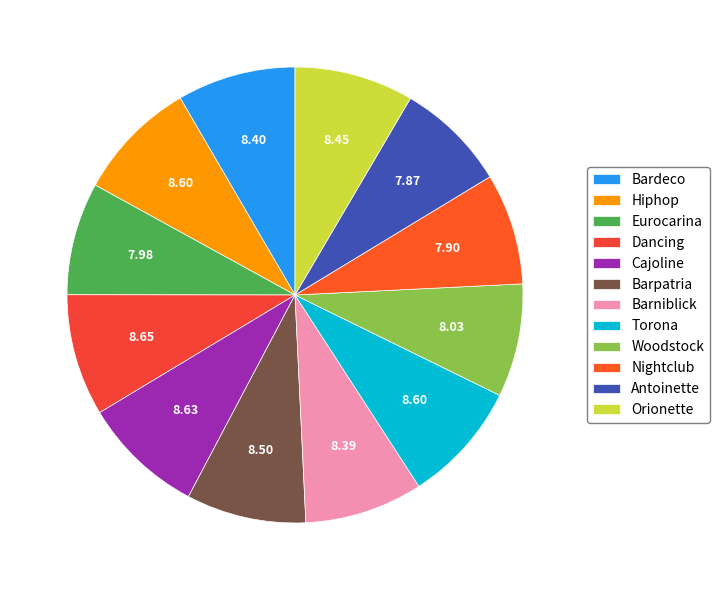

How much of the chart is everything except Cajoline?

91.4%